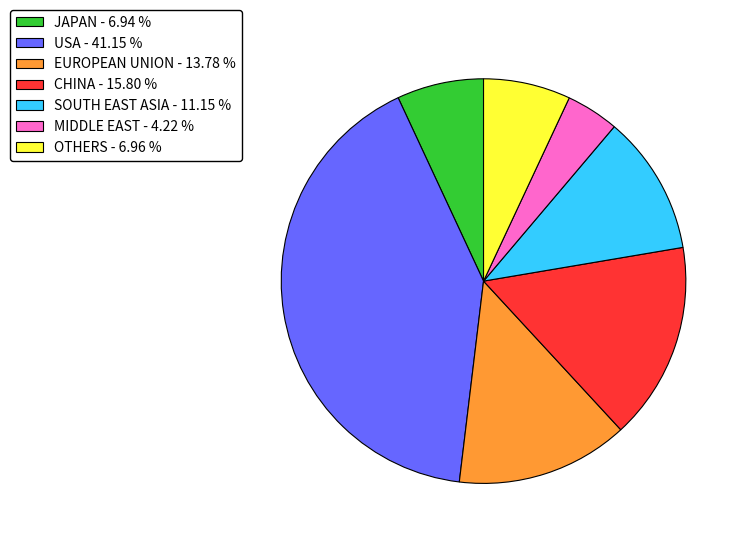

Approximately how many times larger is the value at CHINA - 15.80 % compared to JAPAN - 6.94 %?

2.3